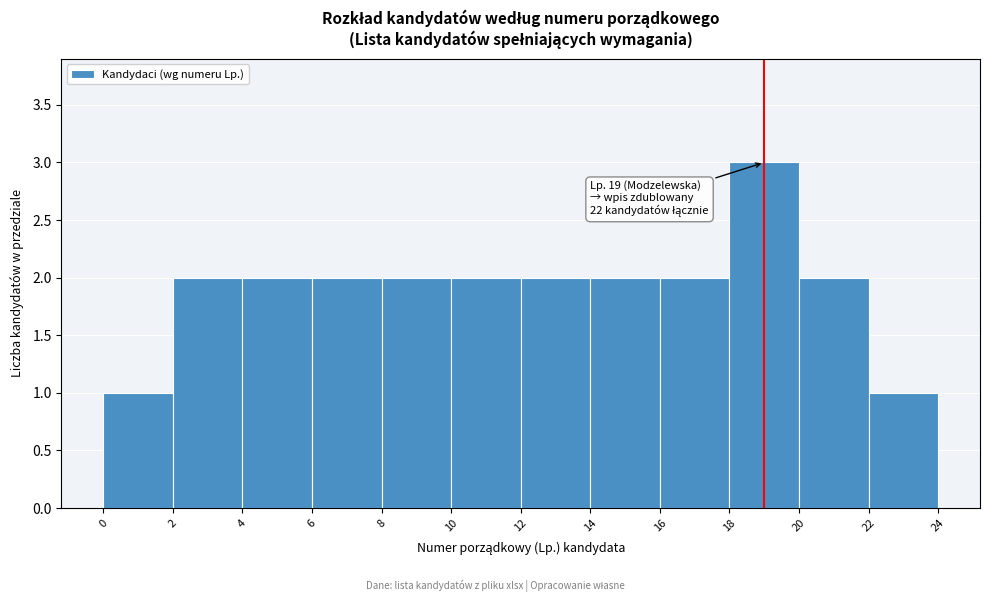

Over which range of the x-axis is the bar tallest?

18 to 20